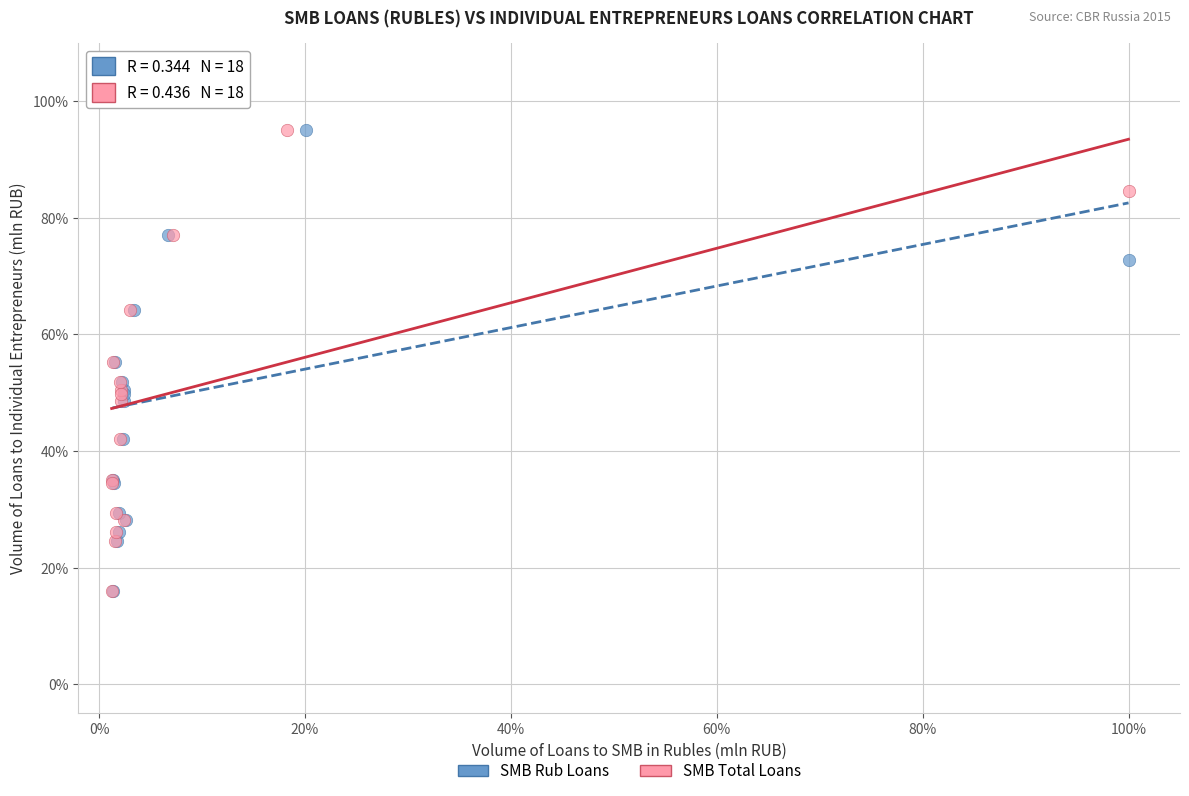

What are all the series names shown in the legend?

SMB Rub Loans, SMB Total Loans